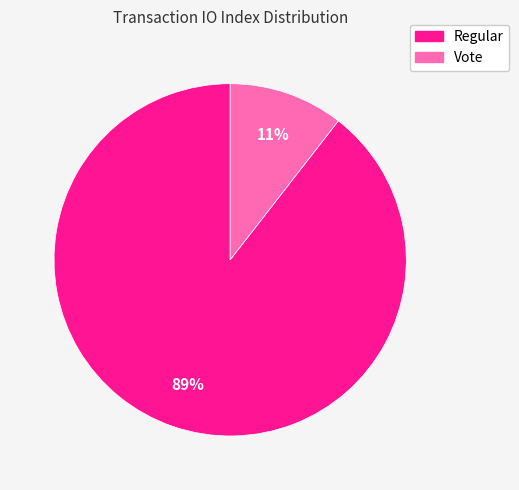

How many segments does this pie chart have?

2